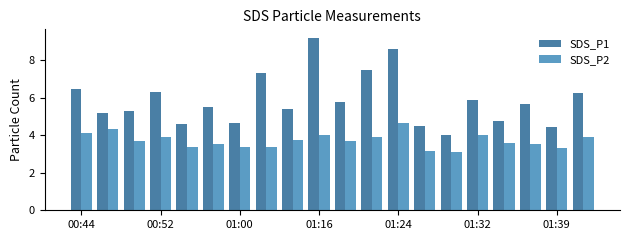

Which series has the widest spread of values?

SDS_P1